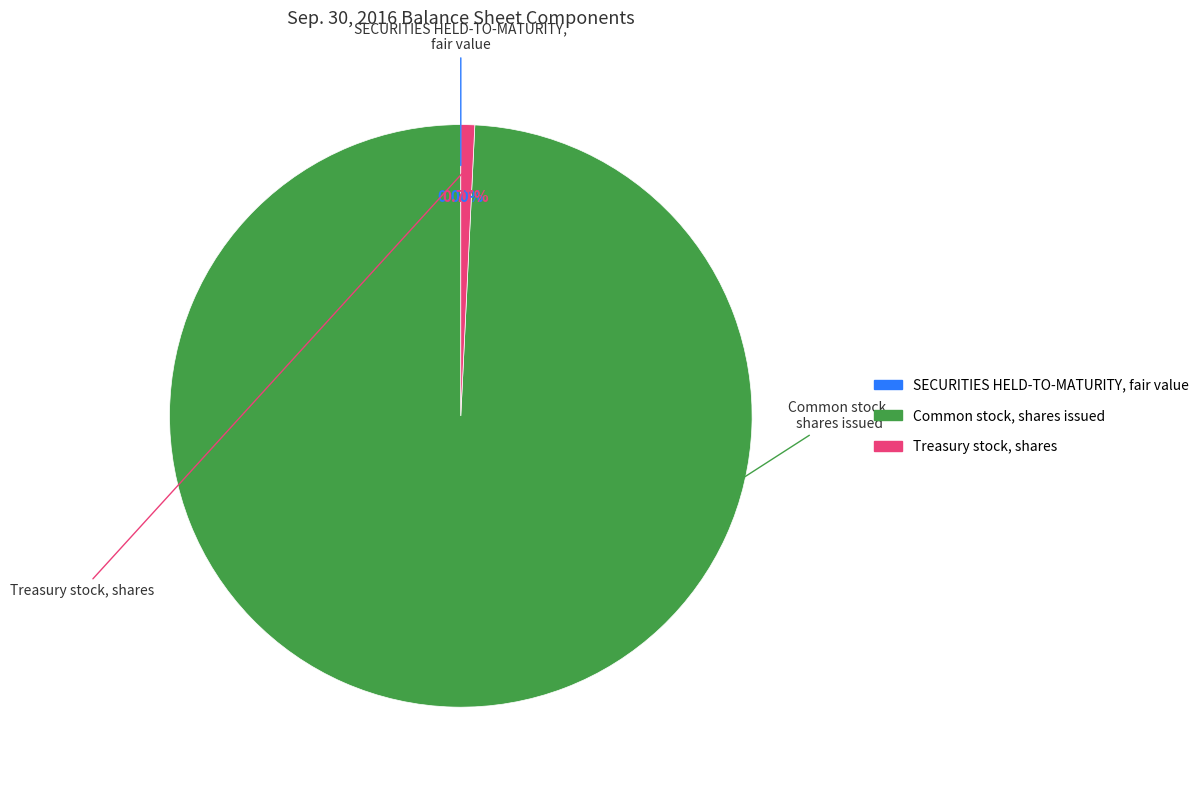

What percentage is the Common stock, shares issued slice, to the nearest percent?

99%